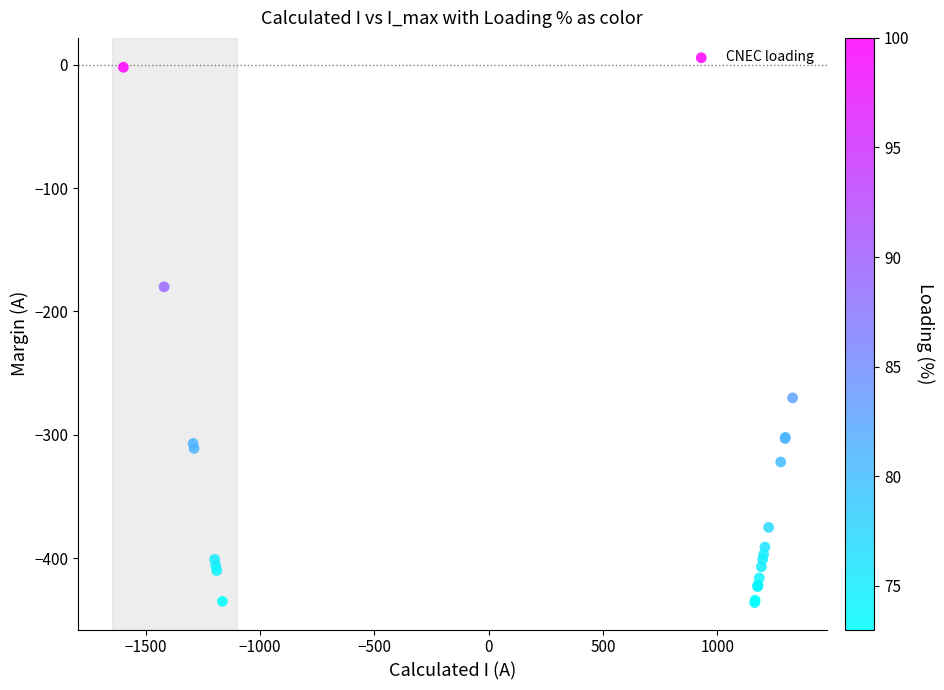

What Y value in the scatter plot is closest to -219?

-180